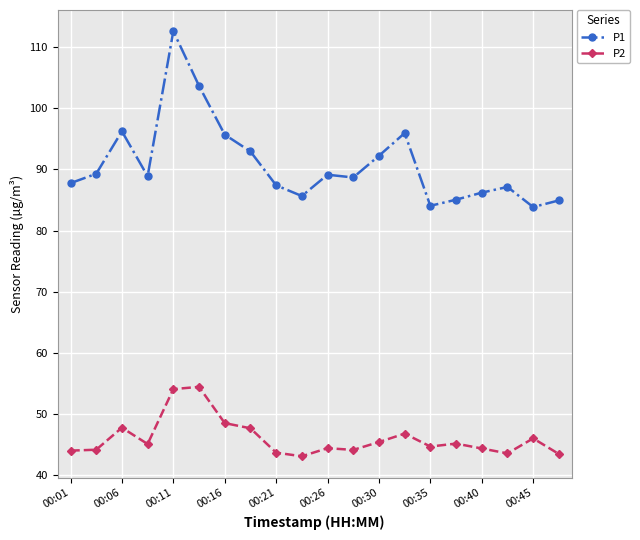

What is the value of the P1 point at the 5th from the left?

112.6